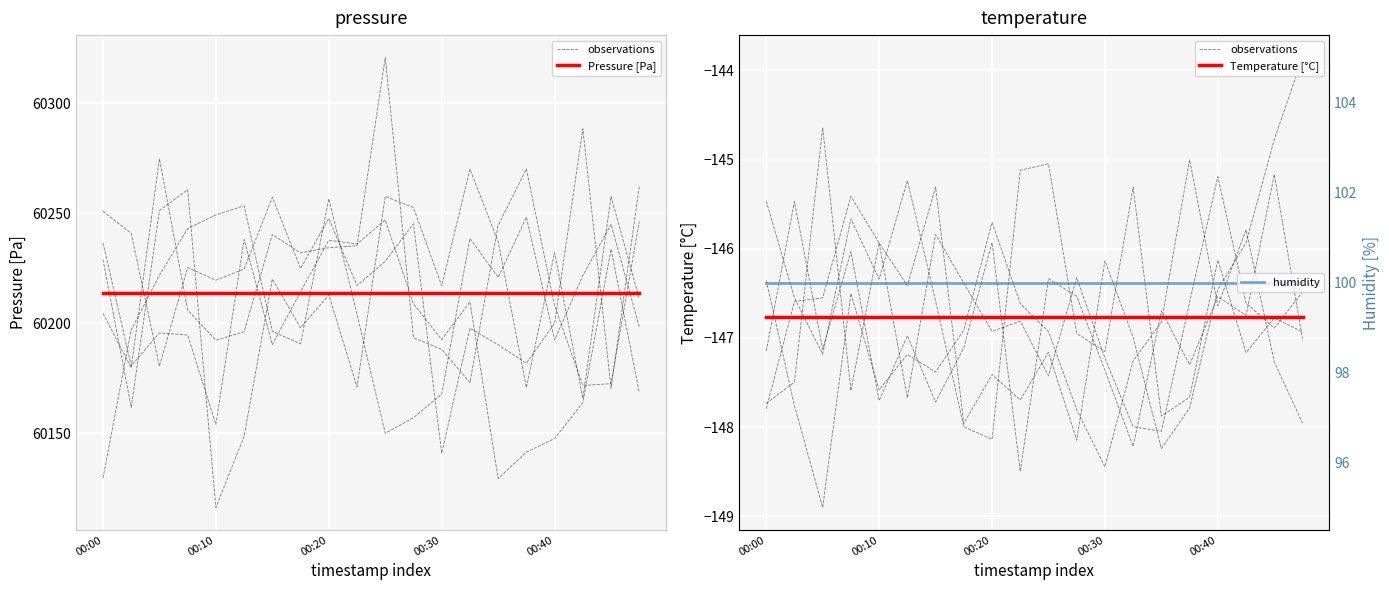

Which category has the lowest value in the humidity series?

00:00